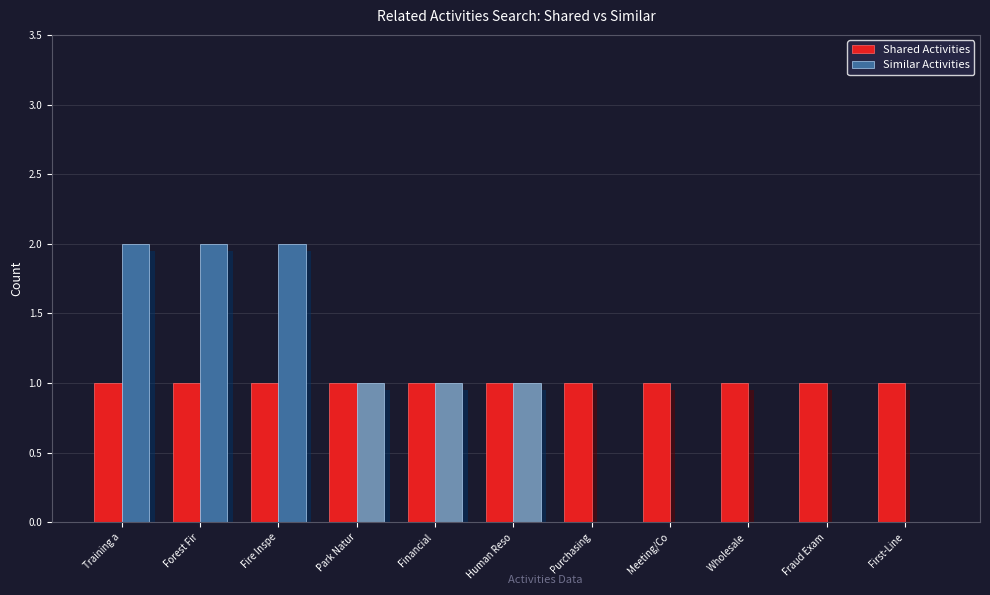

What is the greatest value displayed?

2